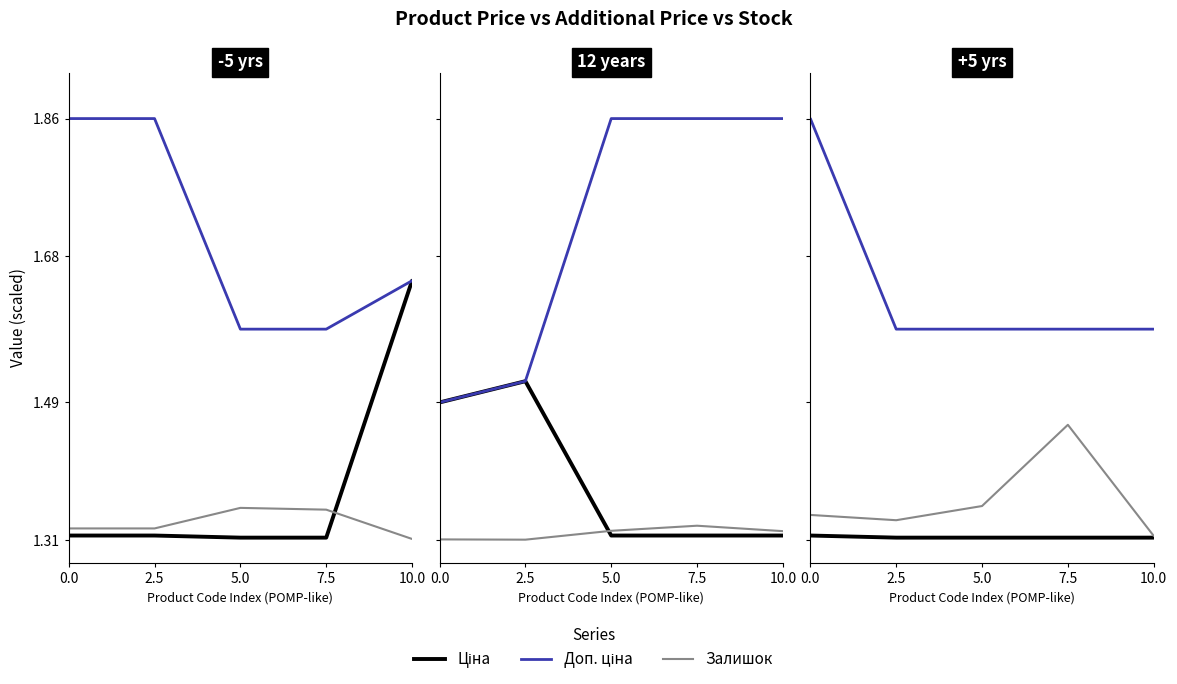

True or false: Доп. ціна has more than 2 interior local peaks.

False